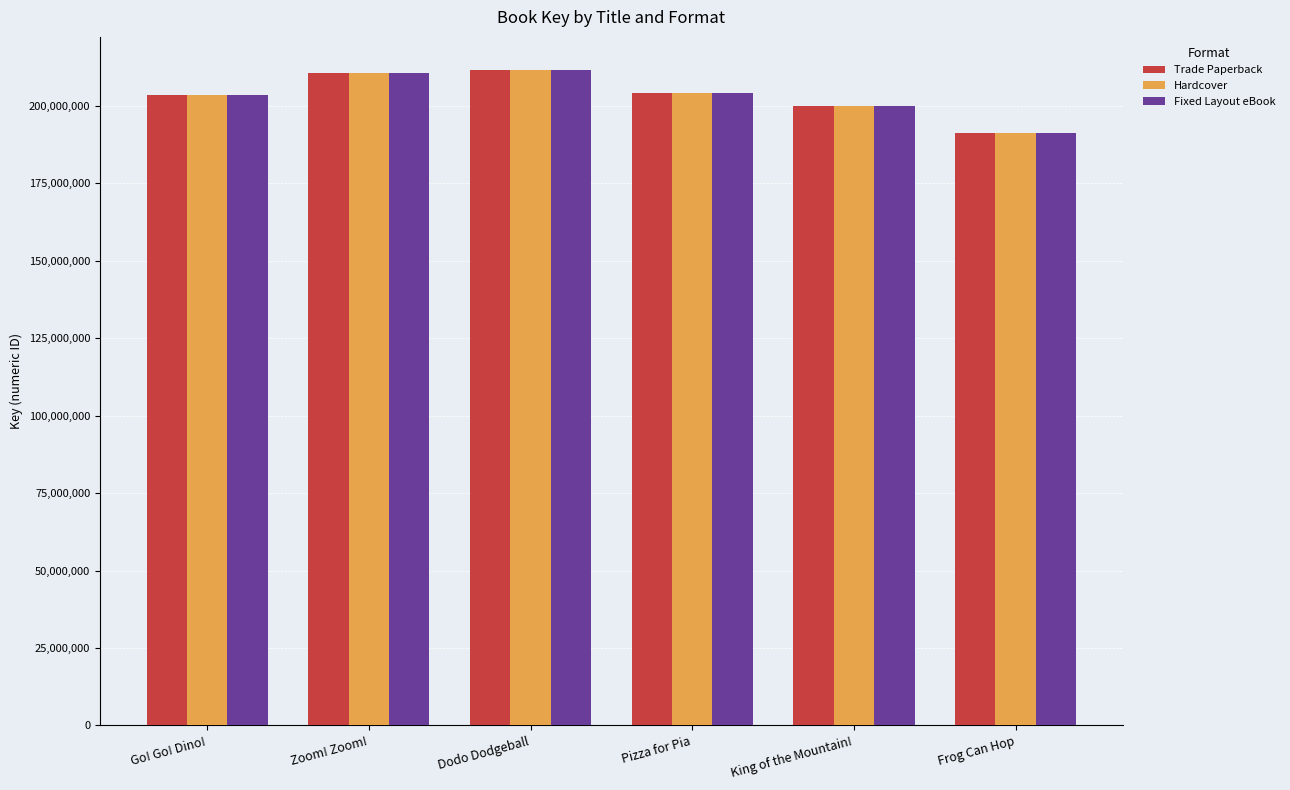

Read the Hardcover value at Pizza for Pia.

204084447